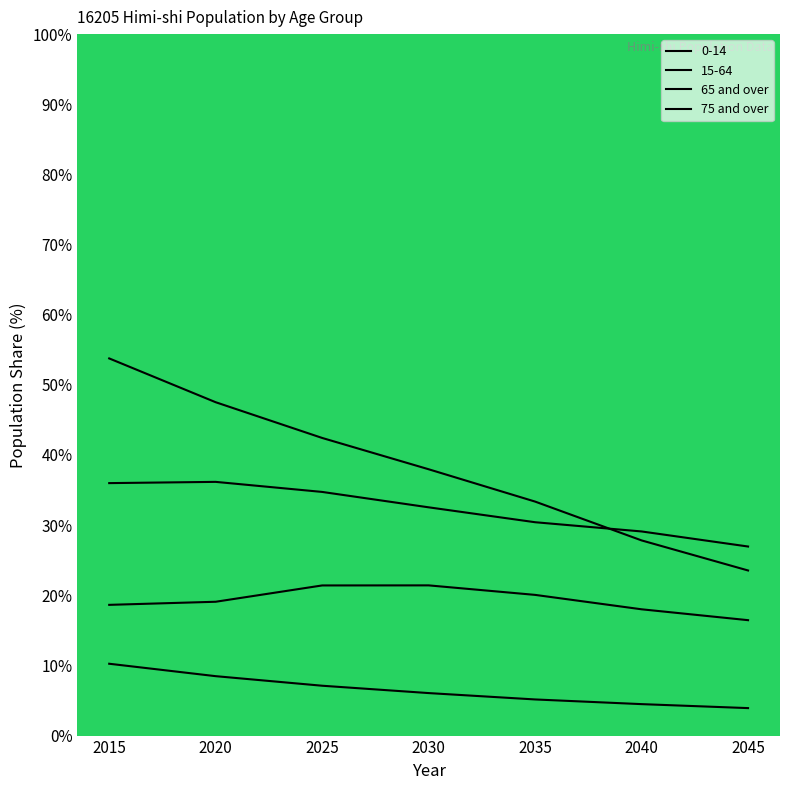

What is the total value across all series at 2025?

105.7